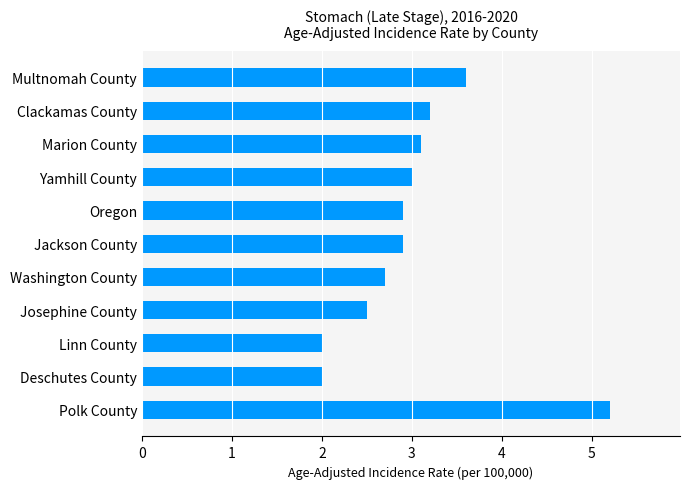

What is the value of the 5th bar from the top?

2.9